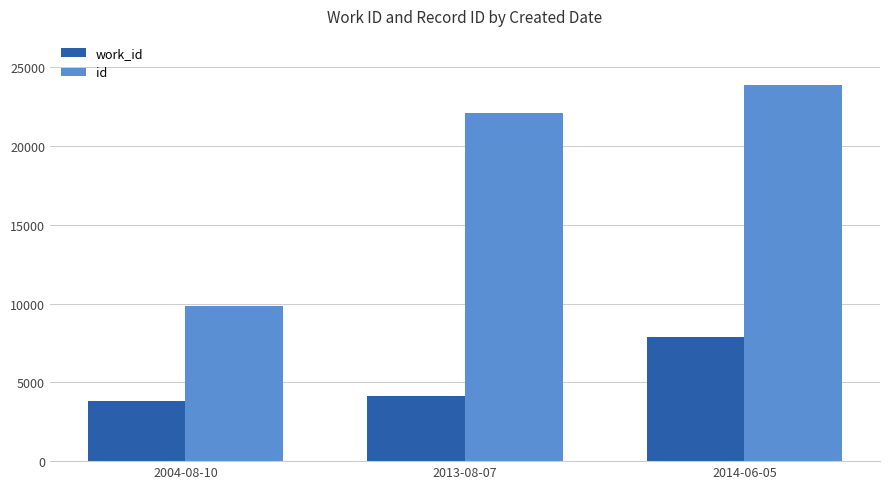

The value of id at 2014-06-05 is 23901. True or false?

True